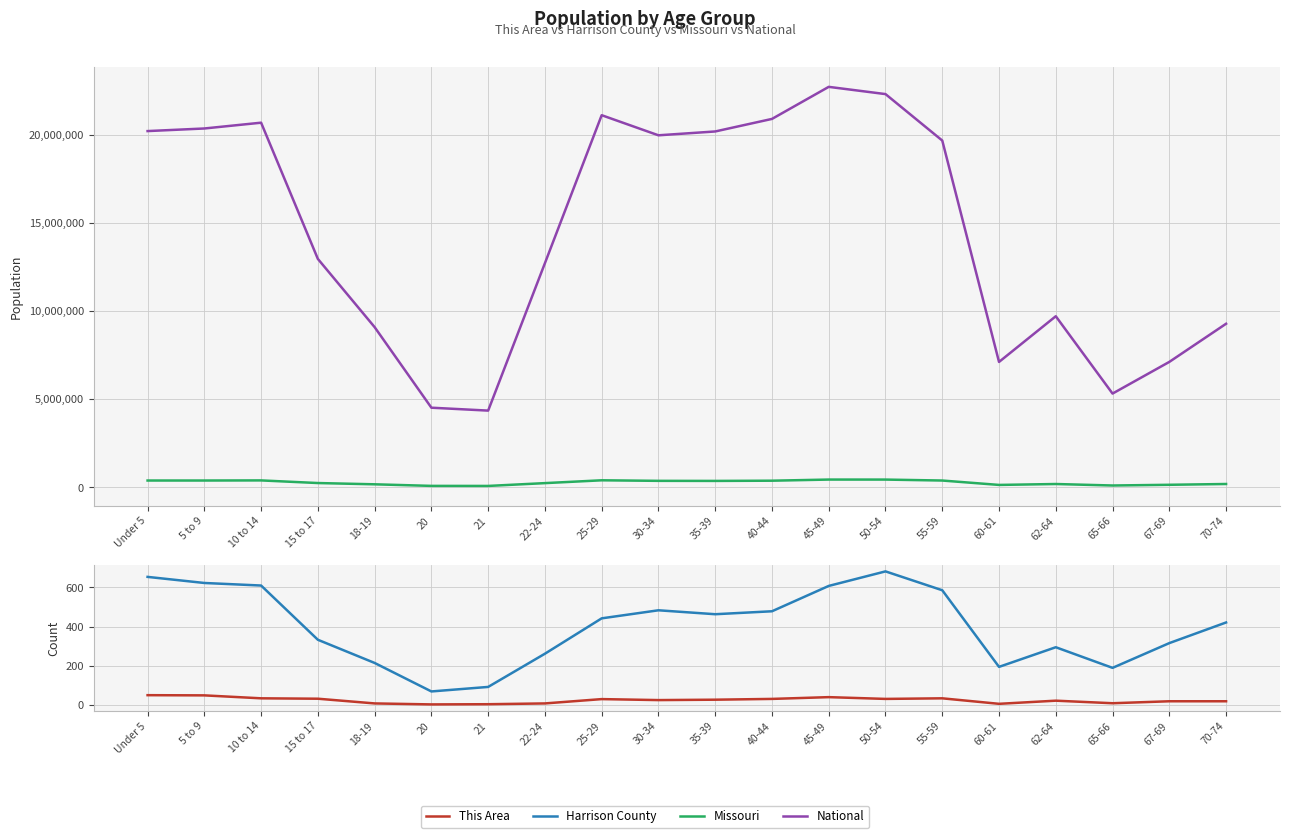

What is the smallest value displayed?

5